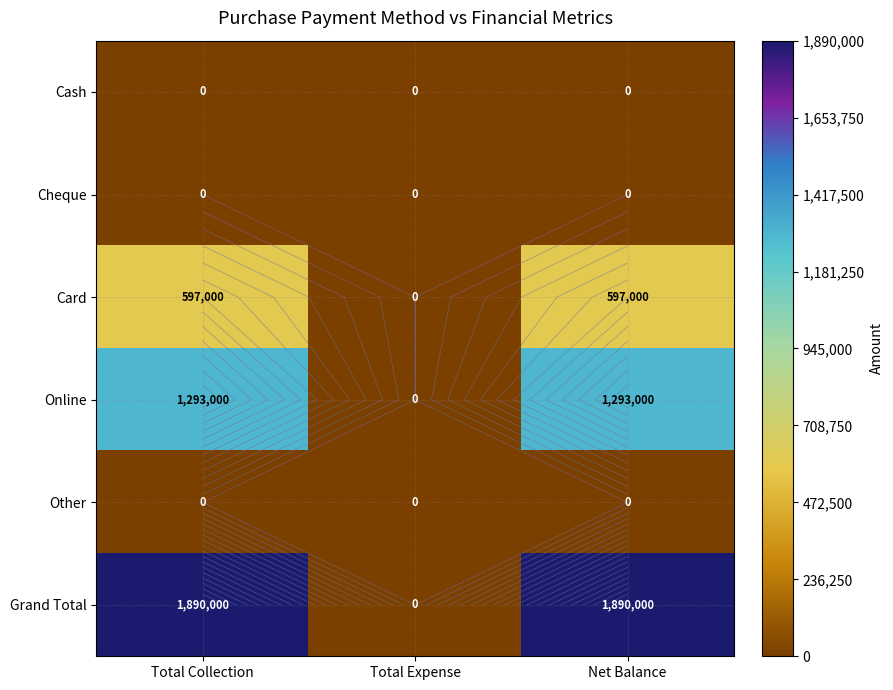

Which series has the widest spread of values?

Grand Total